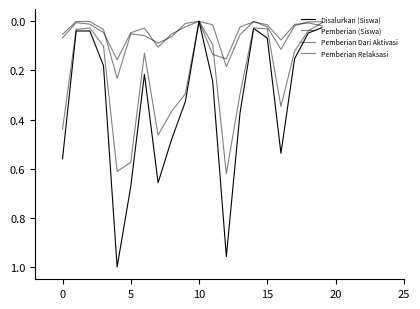

What is the label of the 4th point from the right?

16